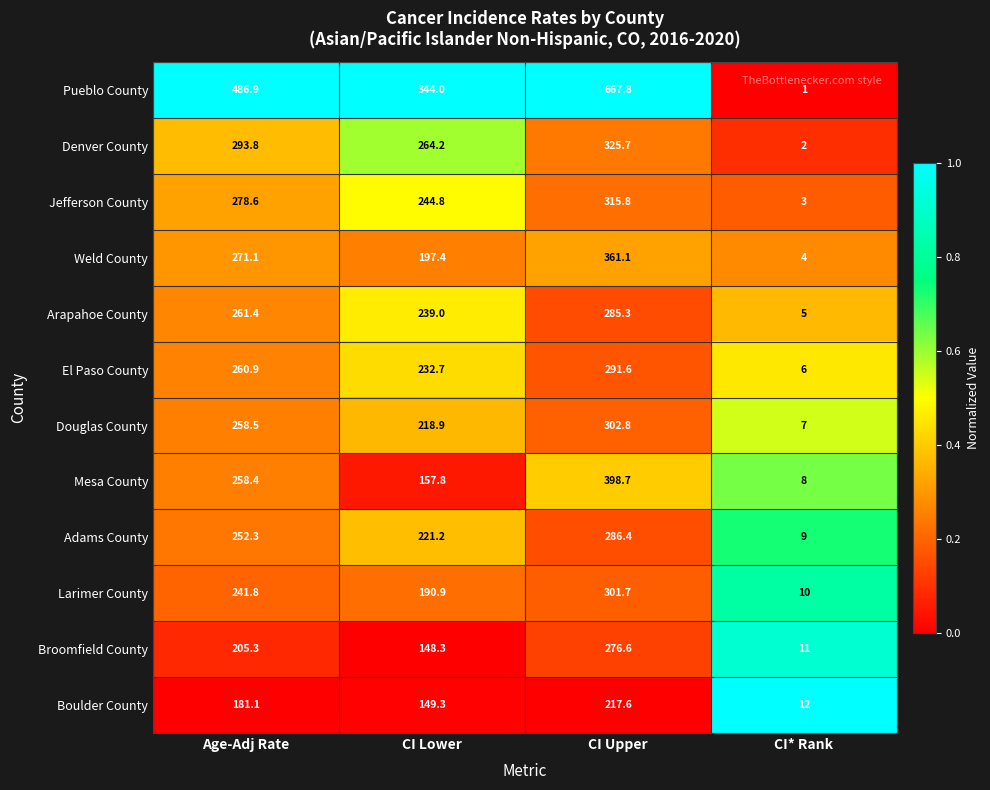

The Larimer County series shows 301.7 at CI Upper. True or false?

True